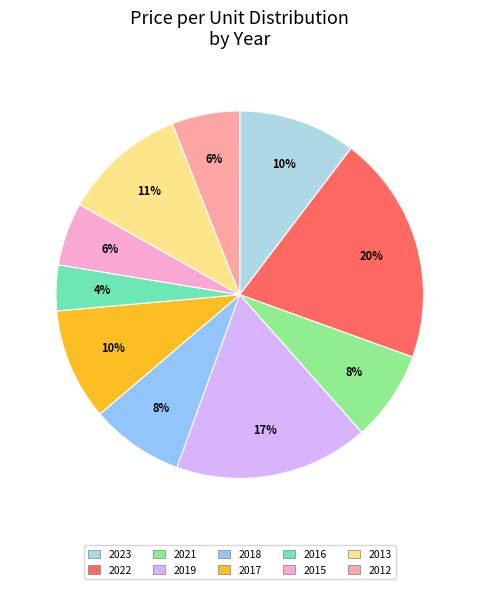

Is there a majority slice in this chart?

No